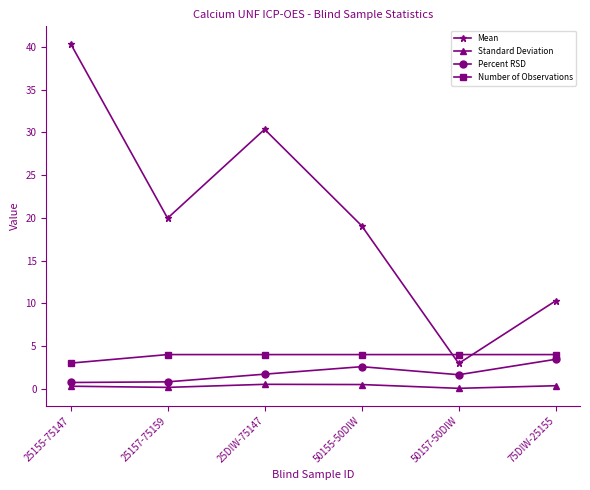

Rank the categories by Mean value from highest to lowest.

25155-75147, 25DIW-75147, 25157-75159, 50155-50DIW, 75DIW-25155, 50157-50DIW